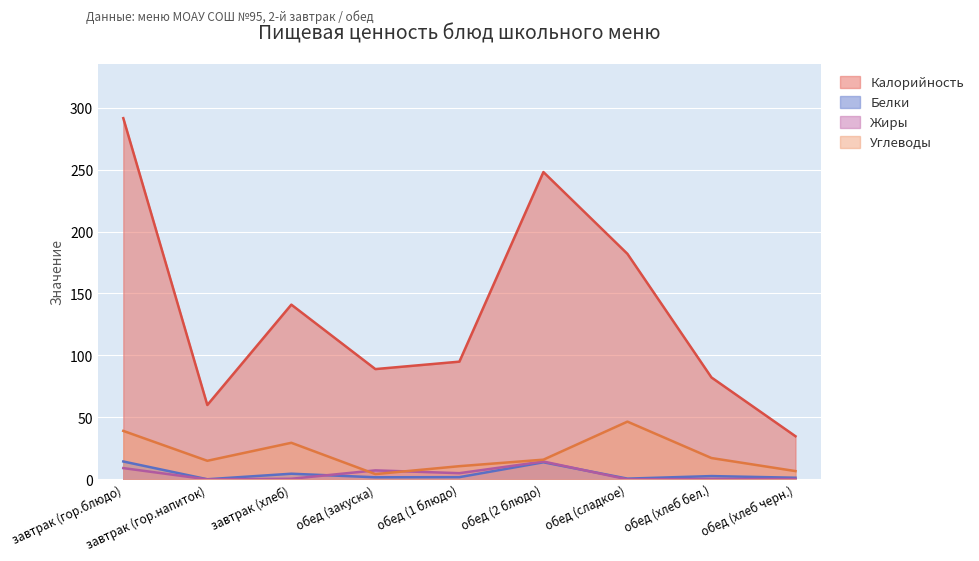

What is the sum of the Углеводы values at завтрак (гор.напиток) and завтрак (хлеб)?

44.5